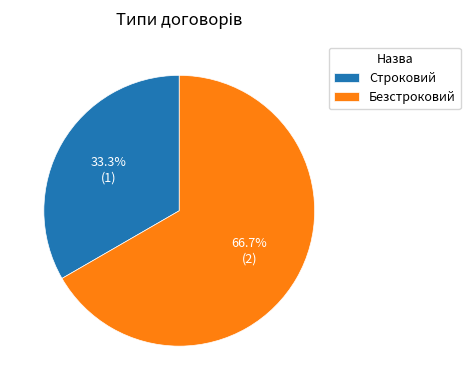

To the nearest percent, what portion does Строковий represent?

33%